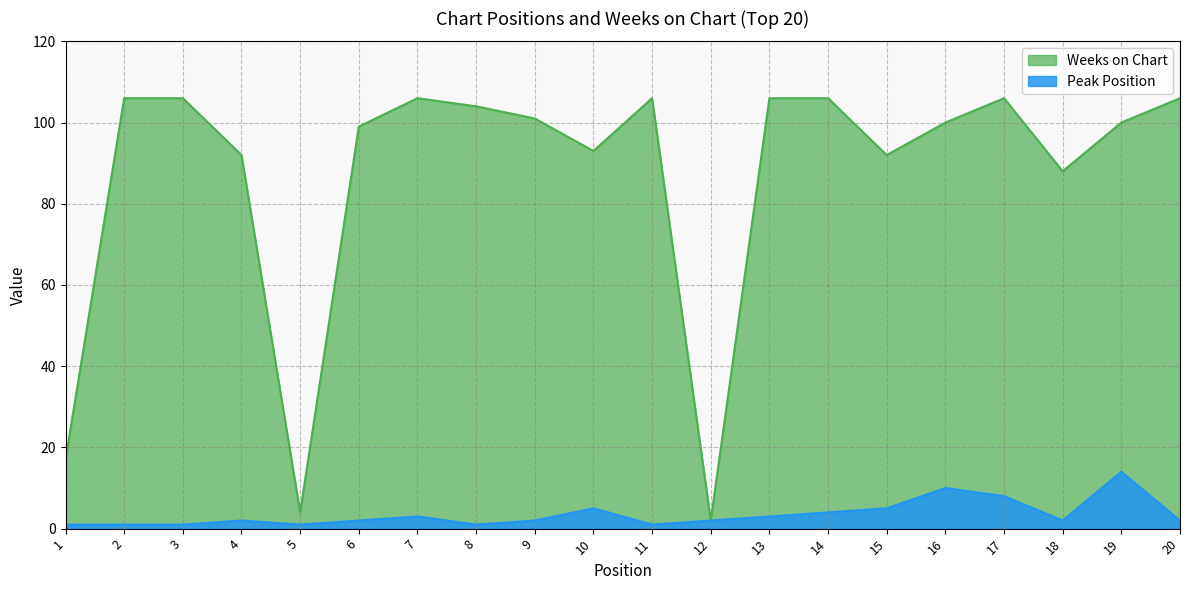

What is the value of the Weeks on Chart point at the 4th from the left?

92